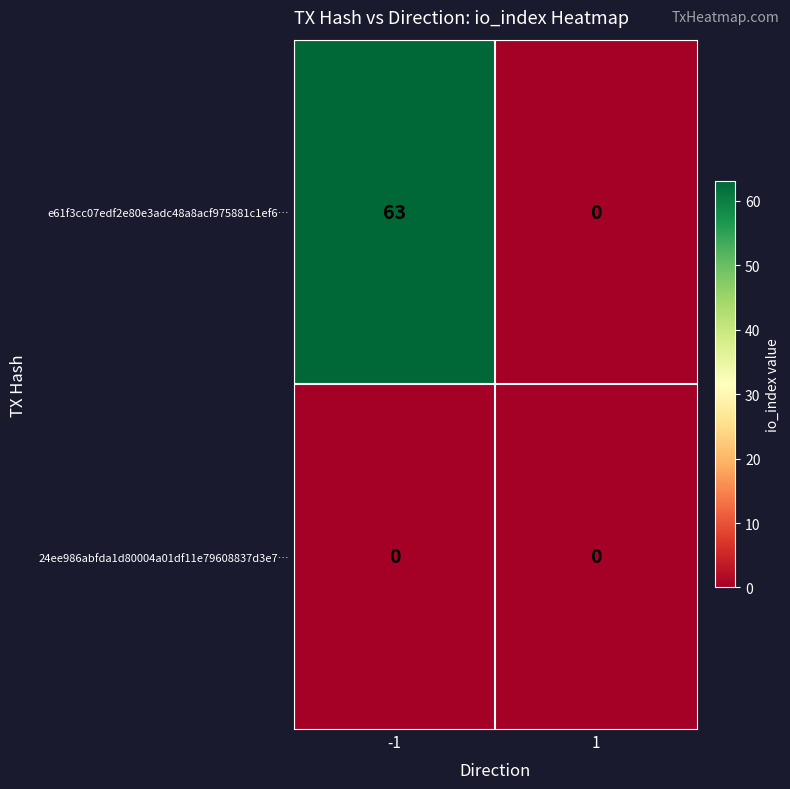

What is the spread (max minus min) of values at -1?

63